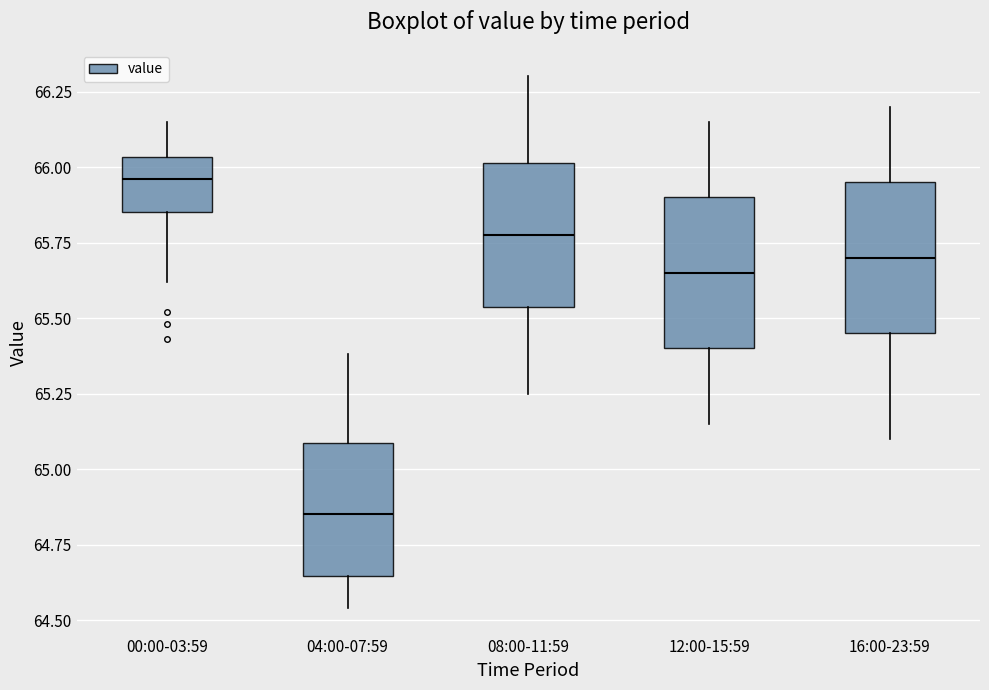

Reading left to right, transcribe this box plot: for each box, give where its median line is, the range the box spans, and where its two whiskers end, as read against the y-axis. The values are not printed on the chart, so give them approximately, as read against the axis.

00:00-03:59: median 65.95, box 65.85 to 66.05, whiskers 65.60 to 66.15
04:00-07:59: median 64.85, box 64.65 to 65.10, whiskers 64.55 to 65.40
08:00-11:59: median 65.80, box 65.55 to 66.00, whiskers 65.25 to 66.30
12:00-15:59: median 65.65, box 65.40 to 65.90, whiskers 65.15 to 66.15
16:00-23:59: median 65.70, box 65.45 to 65.95, whiskers 65.10 to 66.20